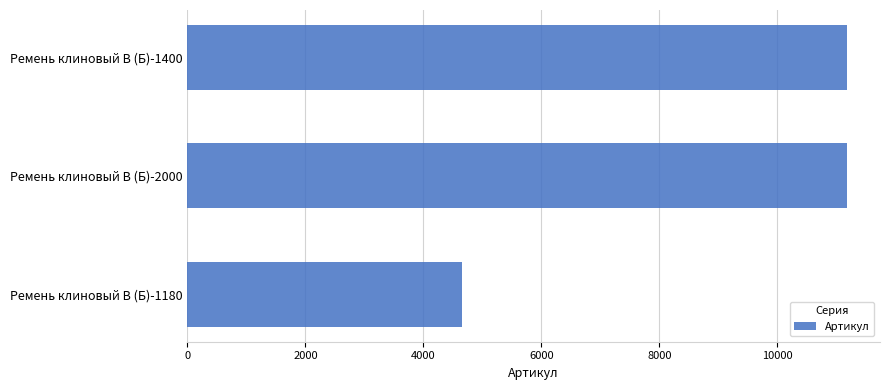

The chart shows a value of 11183 at Ремень клиновый В (Б)-2000. True or false?

True